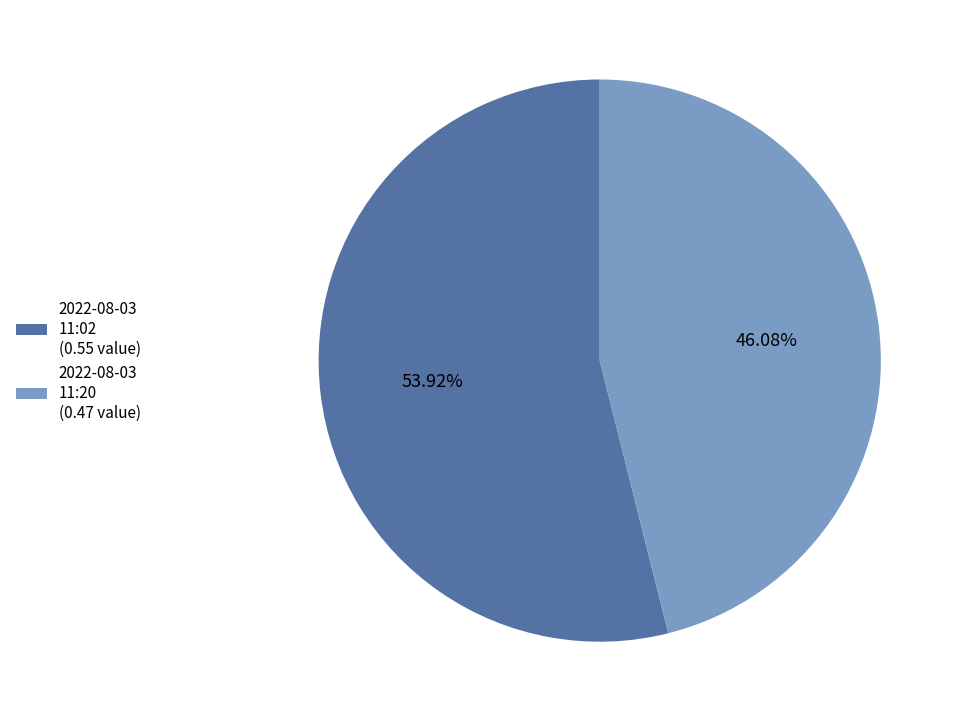

Between 2022-08-03 11:02 (0.55 value) and 2022-08-03 11:20 (0.47 value), which is larger?

2022-08-03 11:02 (0.55 value)